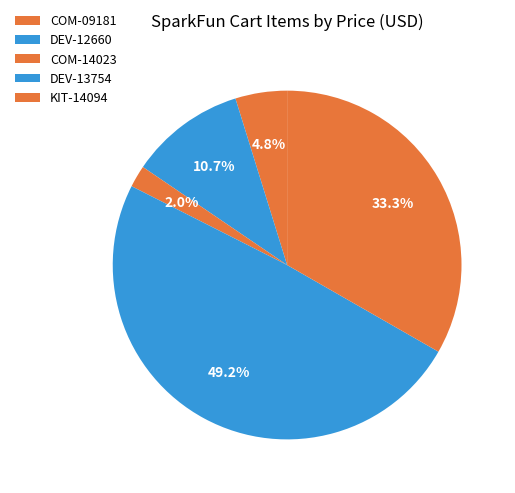

Between DEV-12660 and COM-09181, which is larger?

DEV-12660